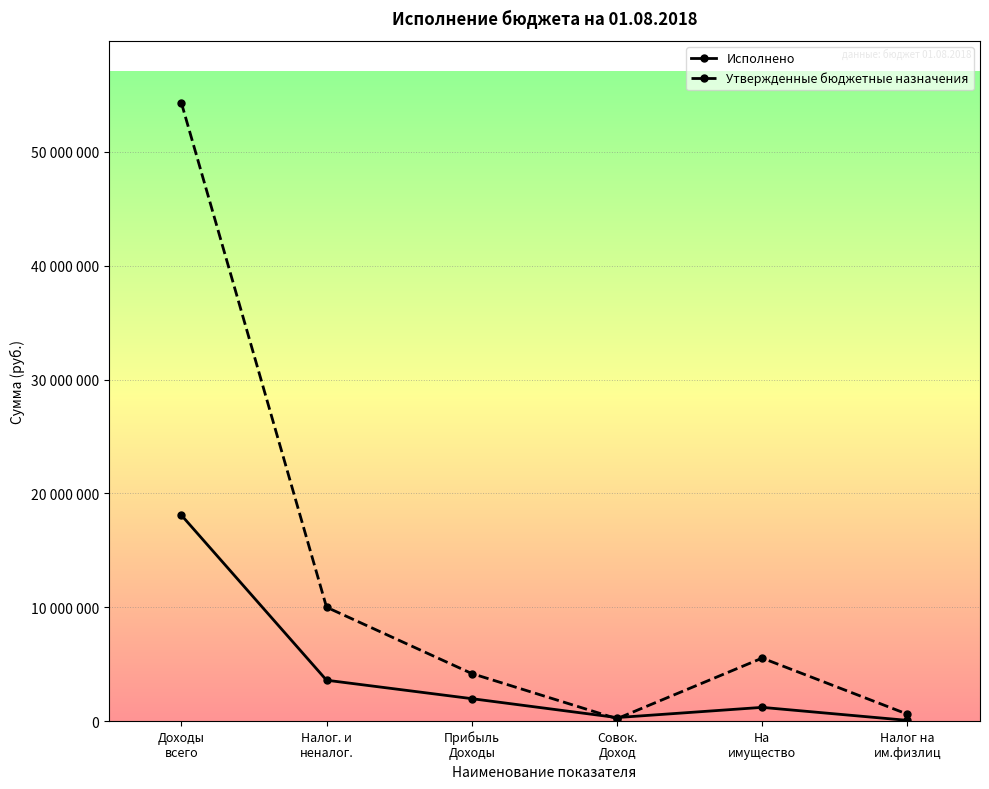

What is the value of the Утвержденные бюджетные назначения point at the 6th from the left?

602800.0